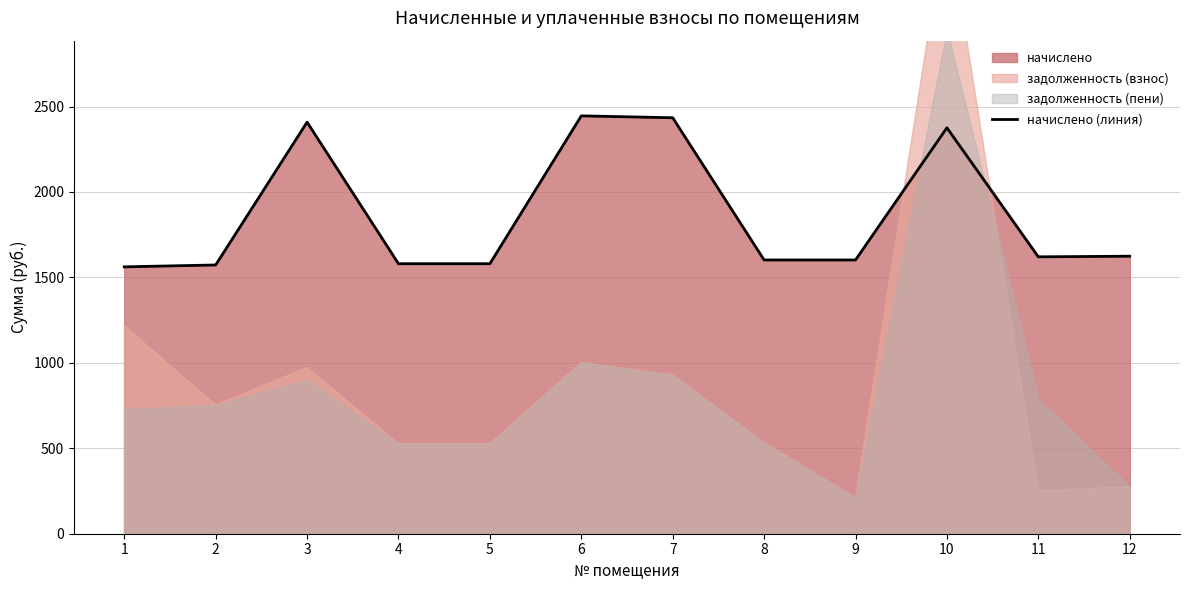

How many points are higher than both their immediate neighbors (excluding endpoints)?

3